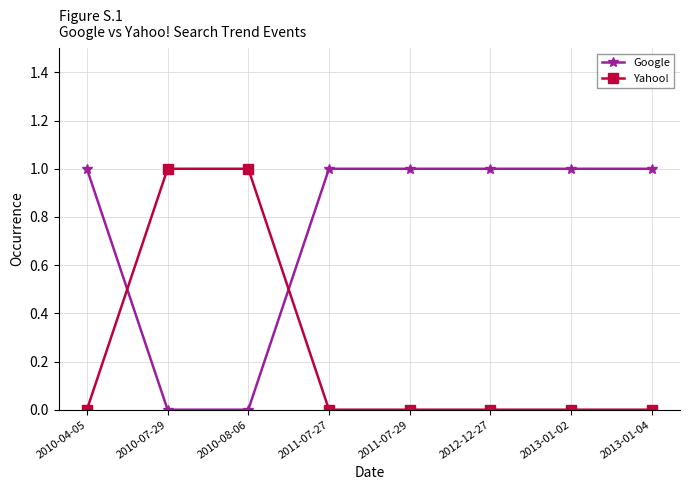

What is the sum of the Yahoo! values at 2011-07-29 and 2010-07-29?

1